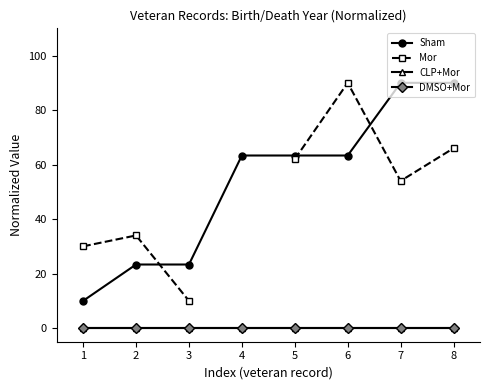

How many intersections are there between Mor and Sham?

3